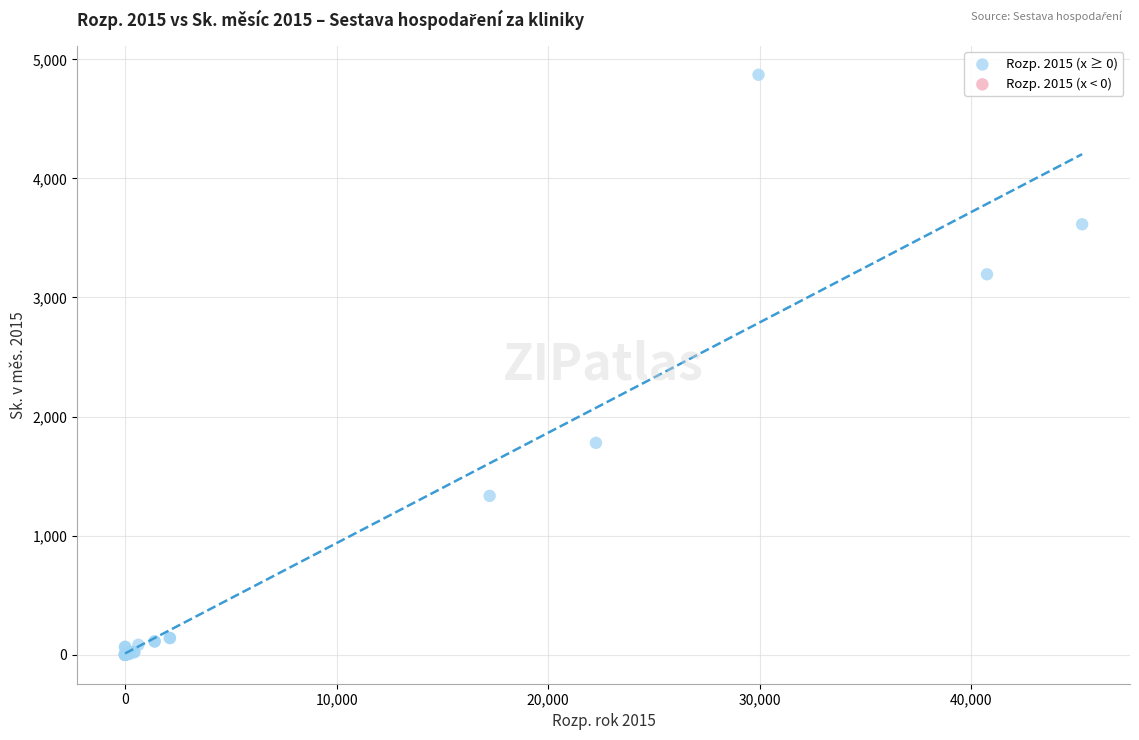

What Y value in the scatter plot is closest to 2435?

1779.2